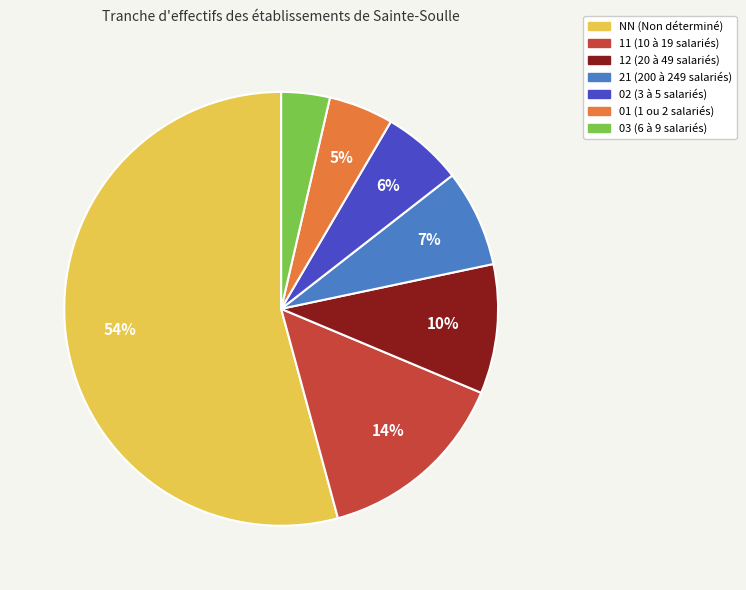

Combined, do 01 and 03 account for over 50%?

No